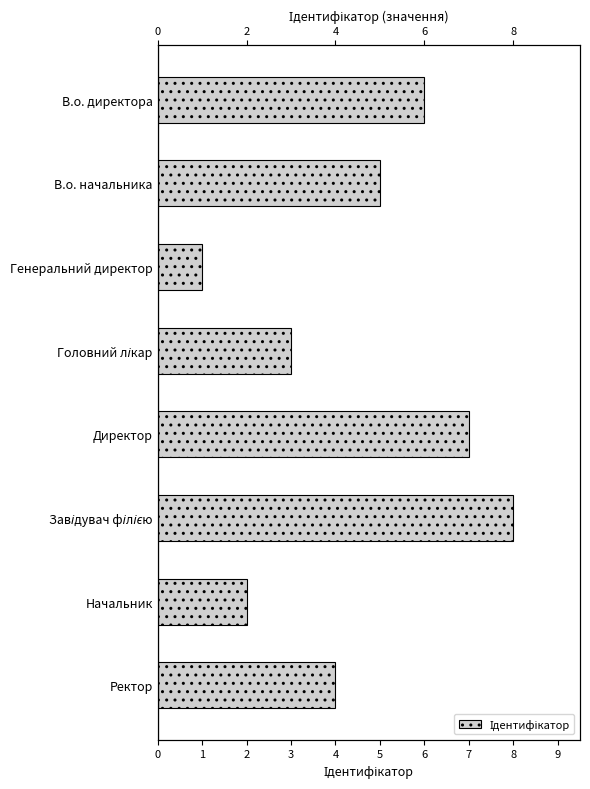

What is the difference between the maximum and second lowest values?

6